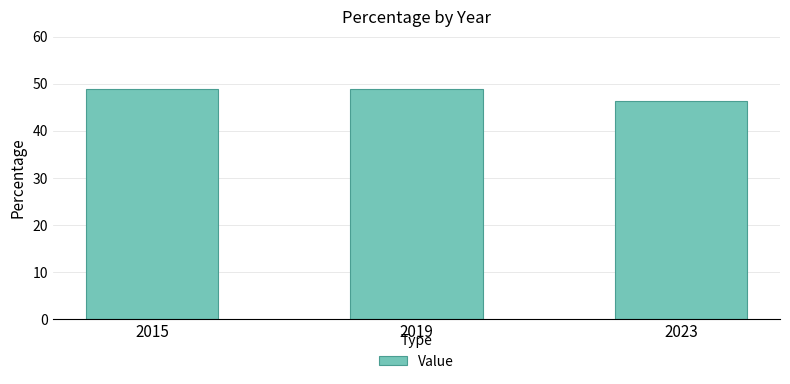

Reading right to left, what are all the values shown in this chart?

46.3	48.8	48.8